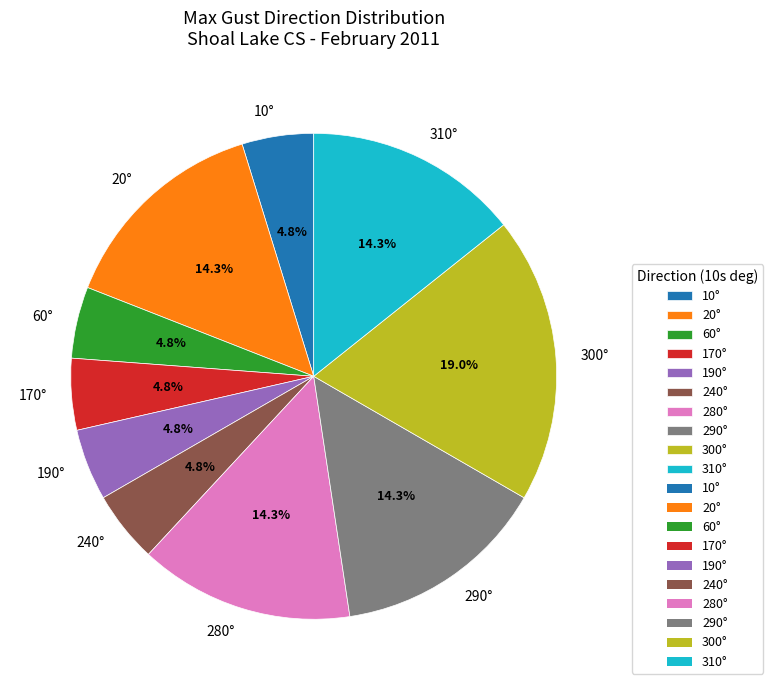

What is the largest slice in the pie chart?

300°